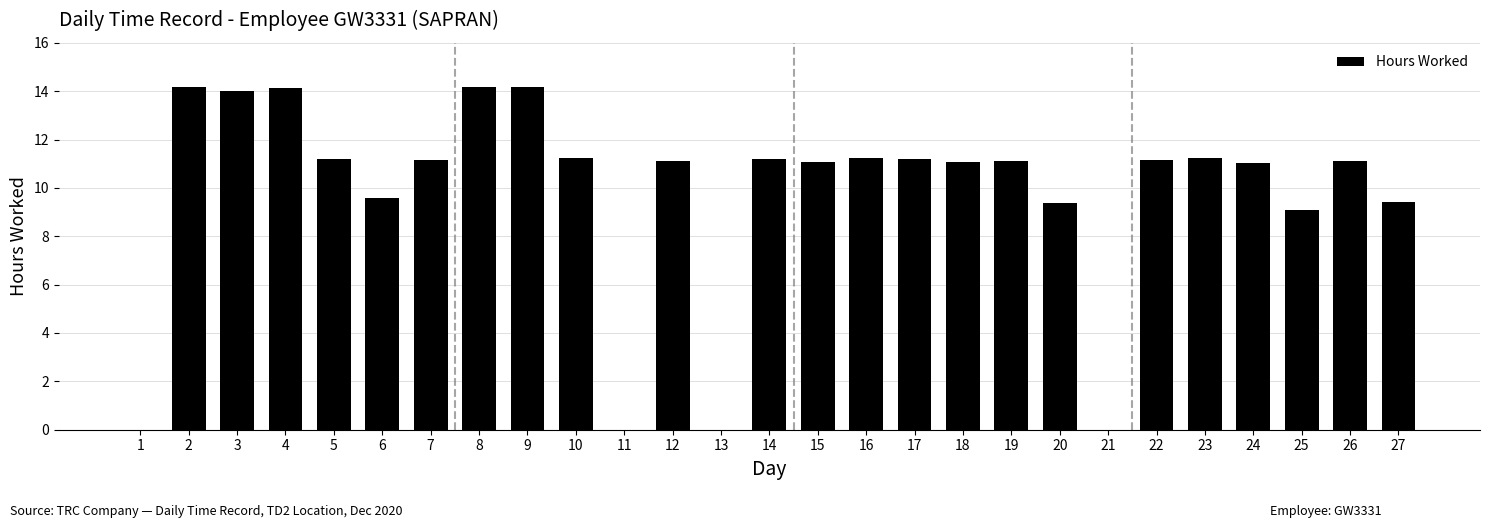

Read the value at 8.

14.2